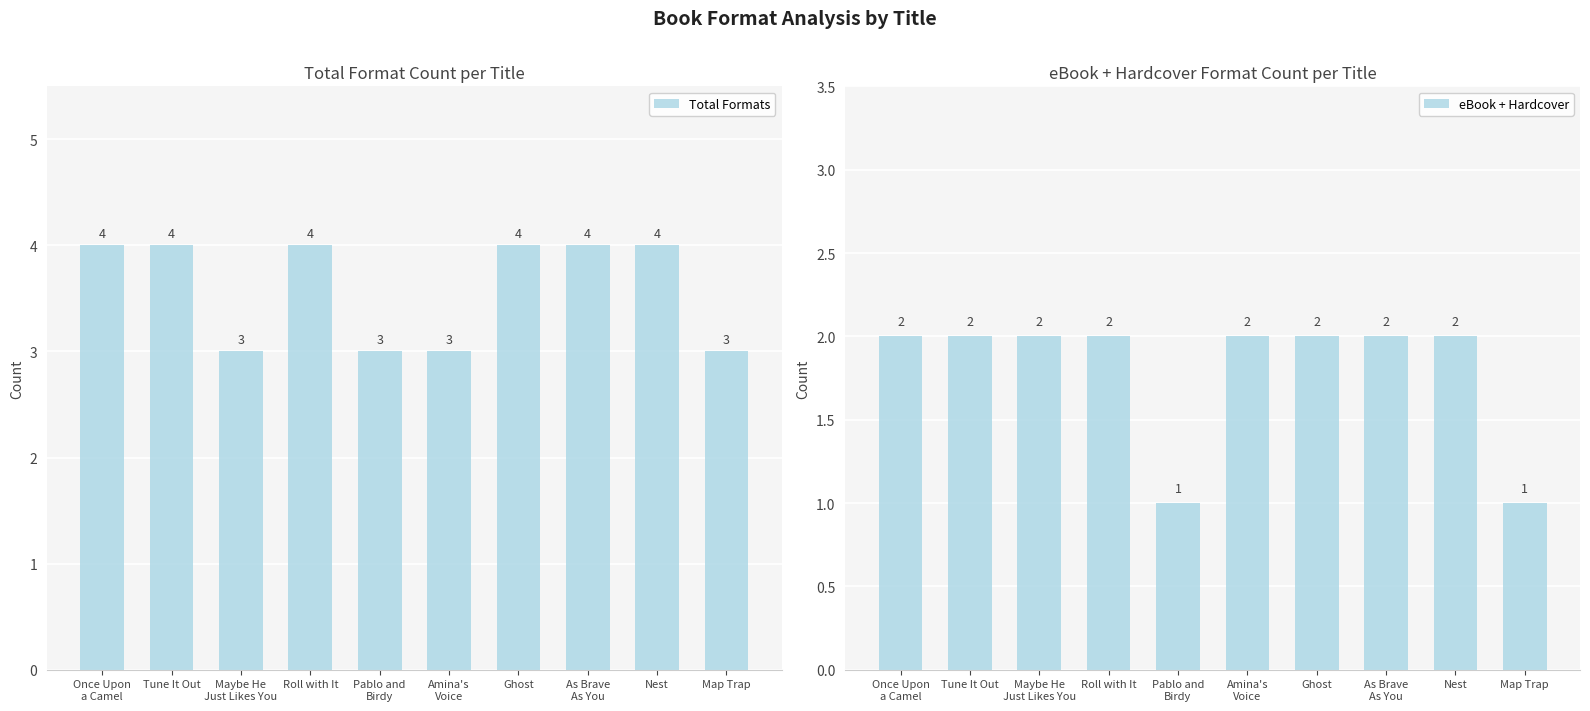

Rank the categories by eBook + Hardcover value from lowest to highest.

Pablo and
Birdy, Map Trap, Once Upon
a Camel, Tune It Out, Maybe He
Just Likes You, Roll with It, Amina's
Voice, Ghost, As Brave
As You, Nest